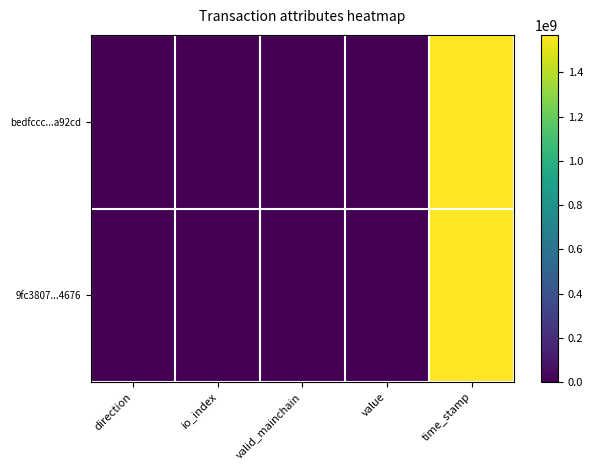

Which series has the largest range (max minus min)?

bedfccc...a92cd